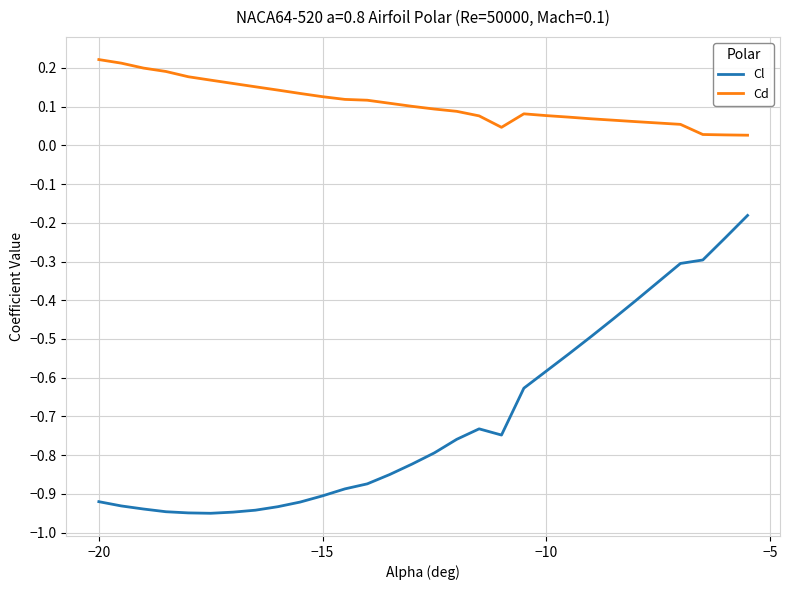

Which series has the widest spread of values?

Cl